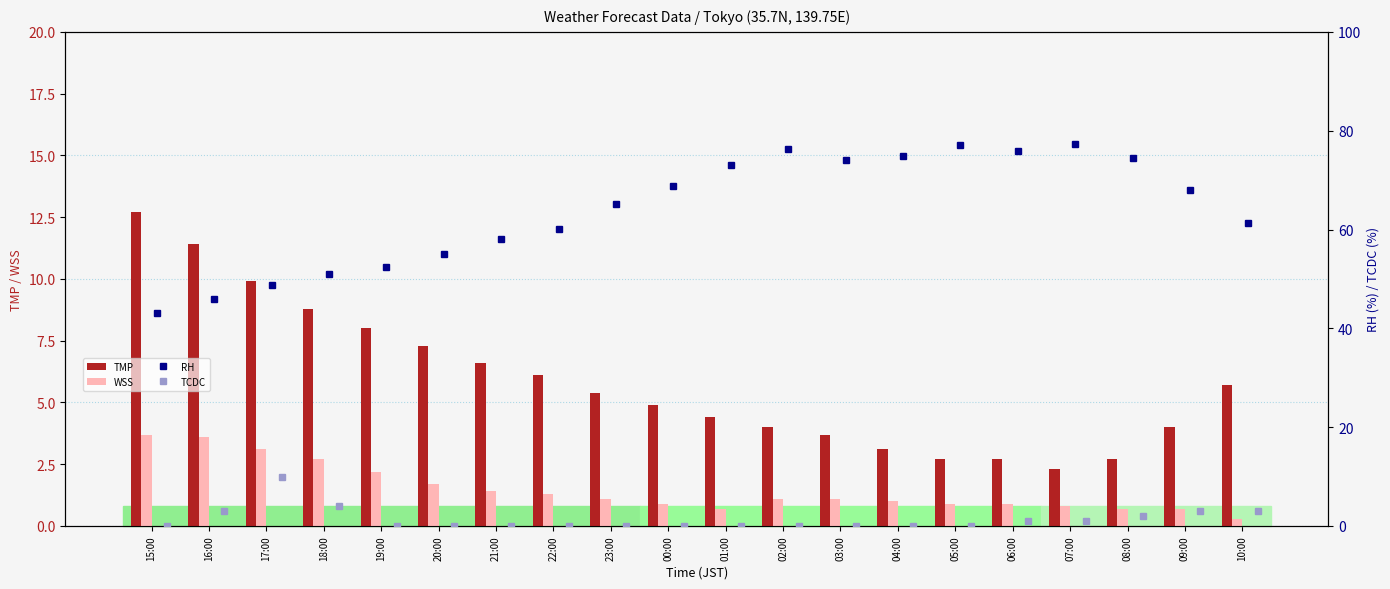

What is the maximum value for TMP?

12.7